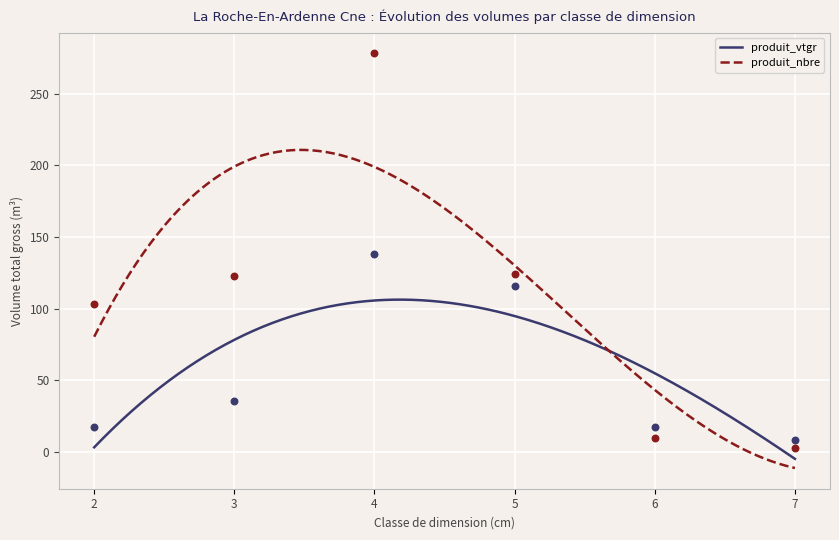

Which series reaches the maximum Y coordinate?

produit_nbre